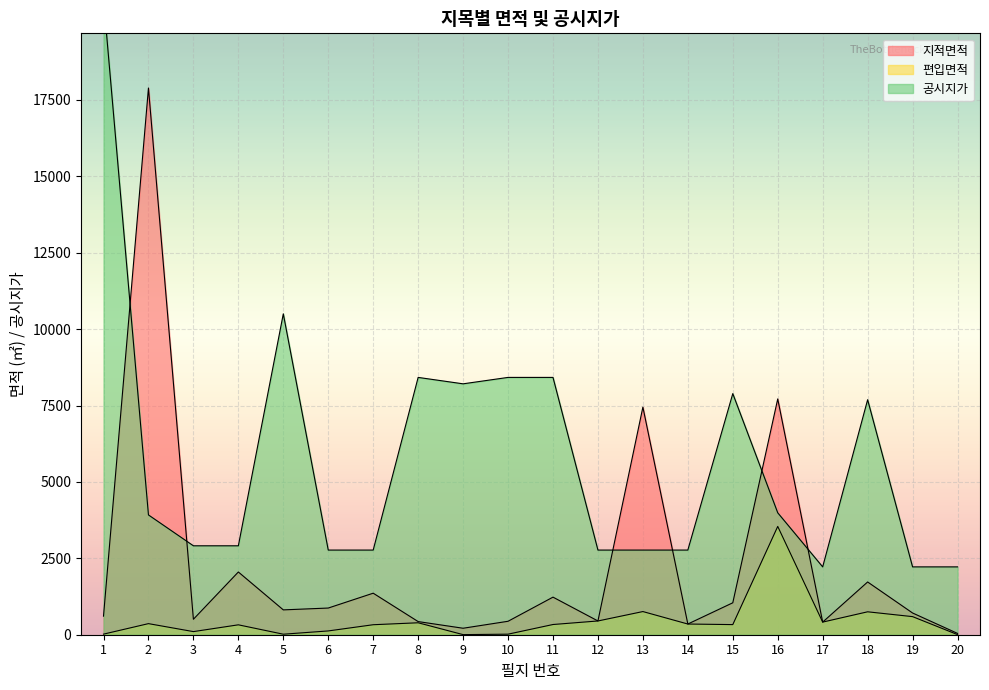

Is it true that 지적면적 equals 3399 at 4?

False